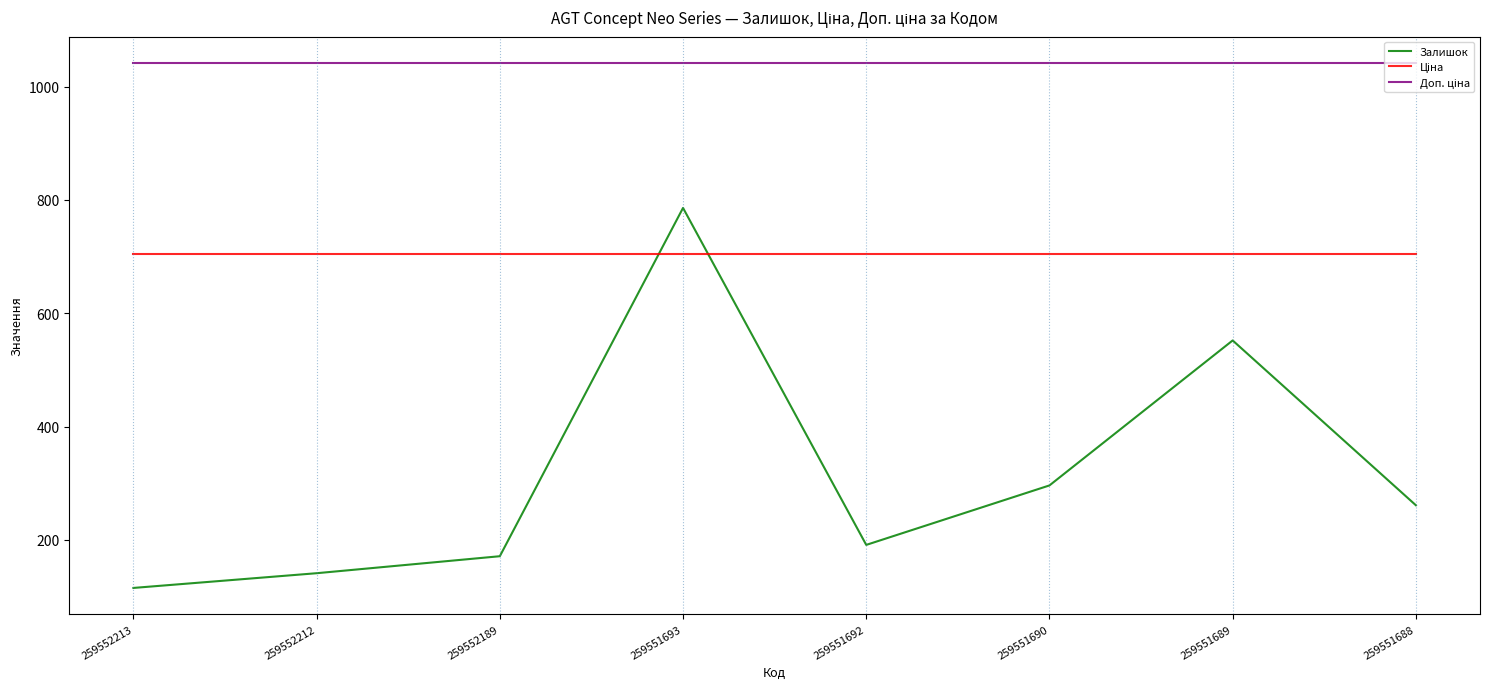

What is the difference between the highest and lowest values at 259551692?

851.0